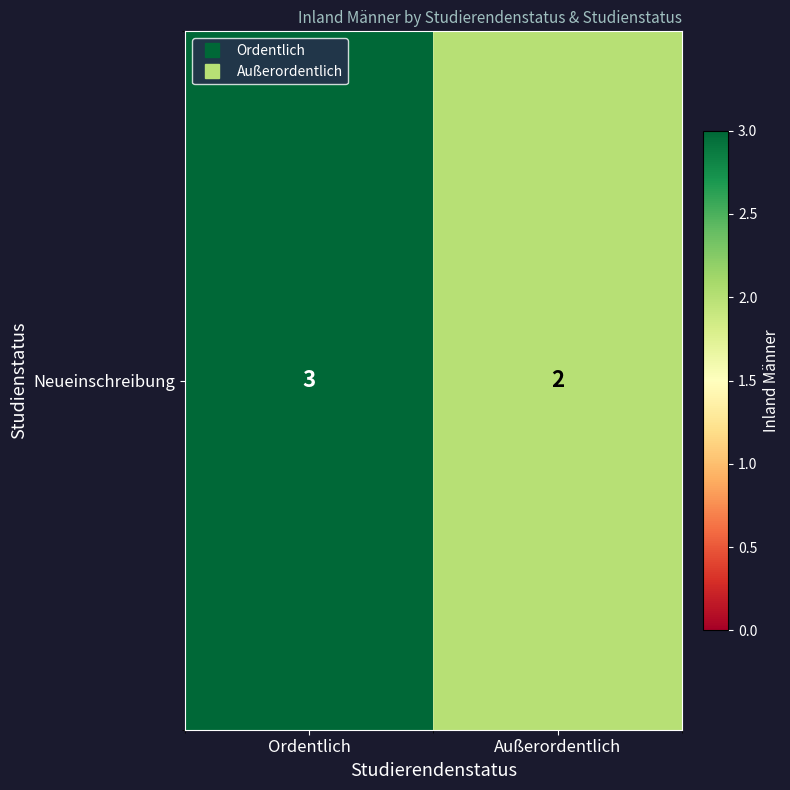

Which category has the lowest value across all series?

Außerordentlich